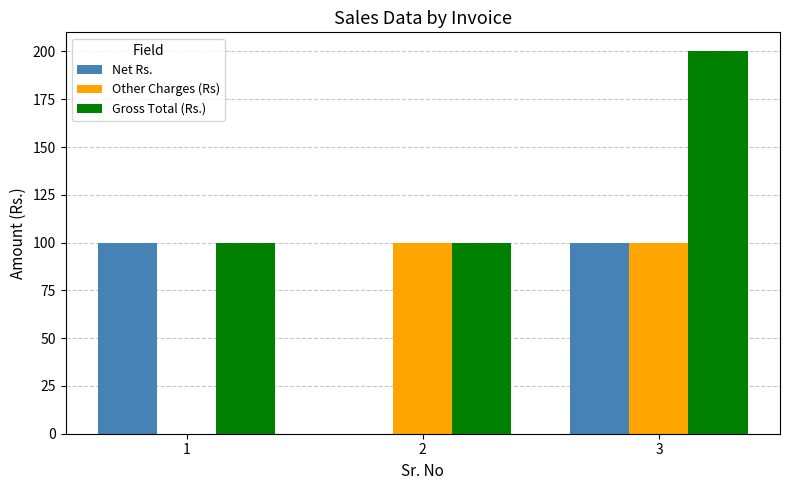

Which series has the largest total across all categories?

Gross Total (Rs.)